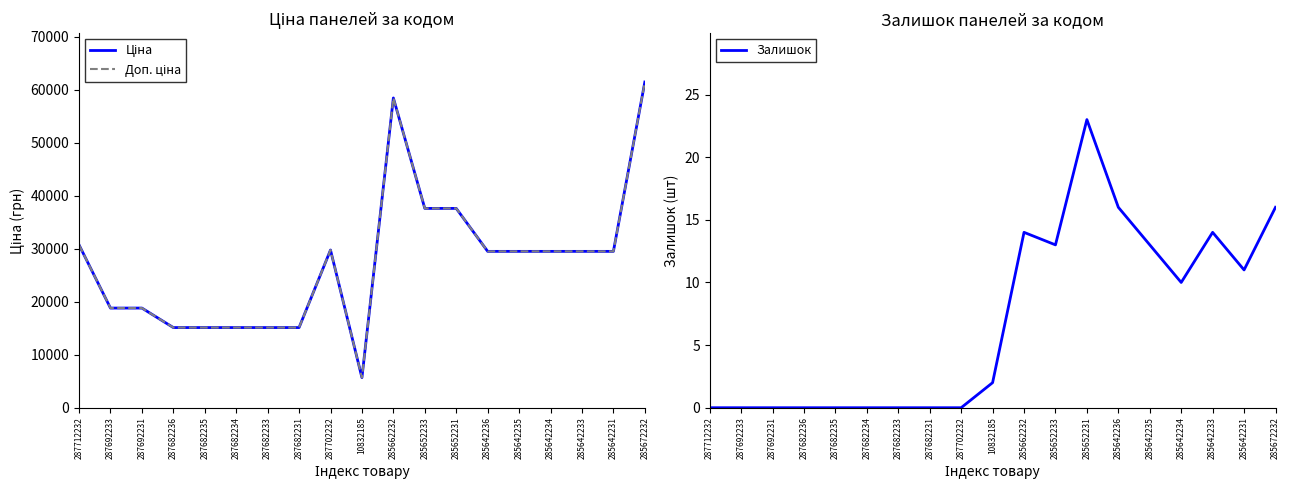

Rank the series by their maximum value, from lowest to highest.

Залишок, Ціна, Доп. ціна